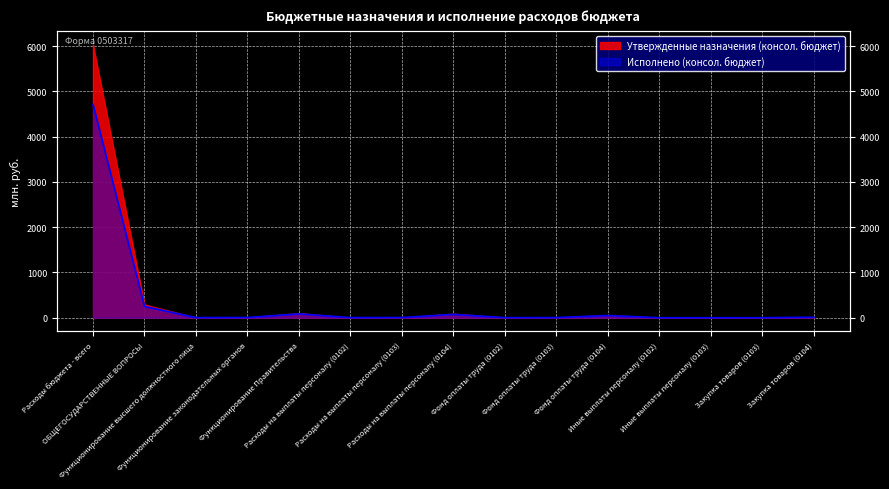

Rank the categories by value from lowest to highest.

Иные выплаты персоналу (0102), Закупка товаров (0103), Иные выплаты персоналу (0103), Фонд оплаты труда (0102), Функционирование высшего должностного лица, Расходы на выплаты персоналу (0102), Фонд оплаты труда (0103), Расходы на выплаты персоналу (0103), Функционирование законодательных органов, Закупка товаров (0104), Фонд оплаты труда (0104), Расходы на выплаты персоналу (0104), Функционирование Правительства, ОБЩЕГОСУДАРСТВЕННЫЕ ВОПРОСЫ, Расходы бюджета - всего